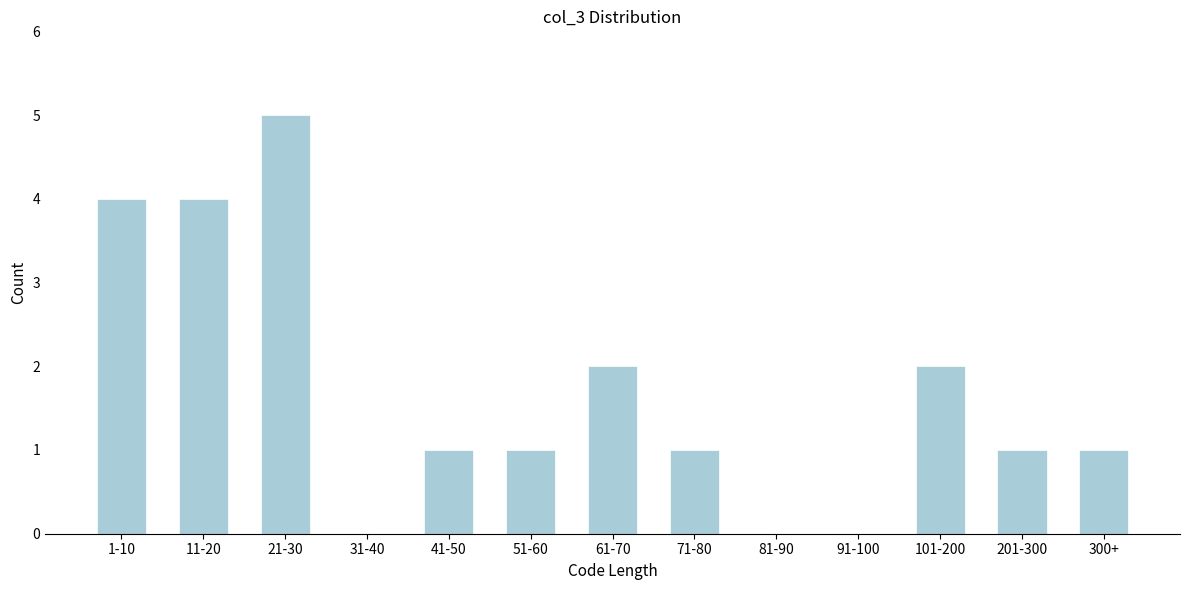

Reading left to right, transcribe all the data shown in this chart.

1-10=4	11-20=4	21-30=5	31-40=0	41-50=1	51-60=1	61-70=2	71-80=1	81-90=0	91-100=0	101-200=2	201-300=1	300+=1